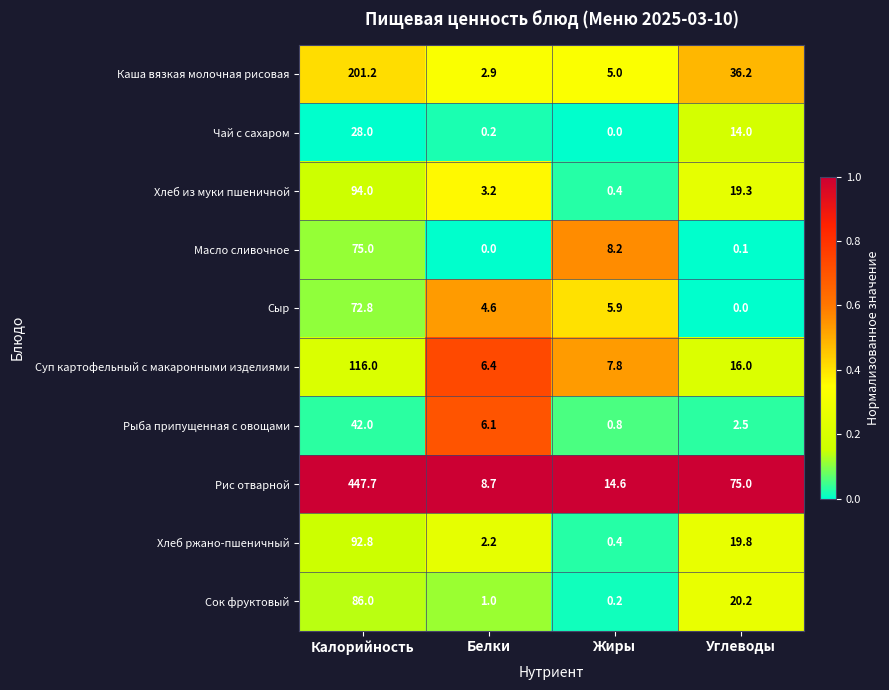

What is the spread (max minus min) of values at Углеводы?

75.0